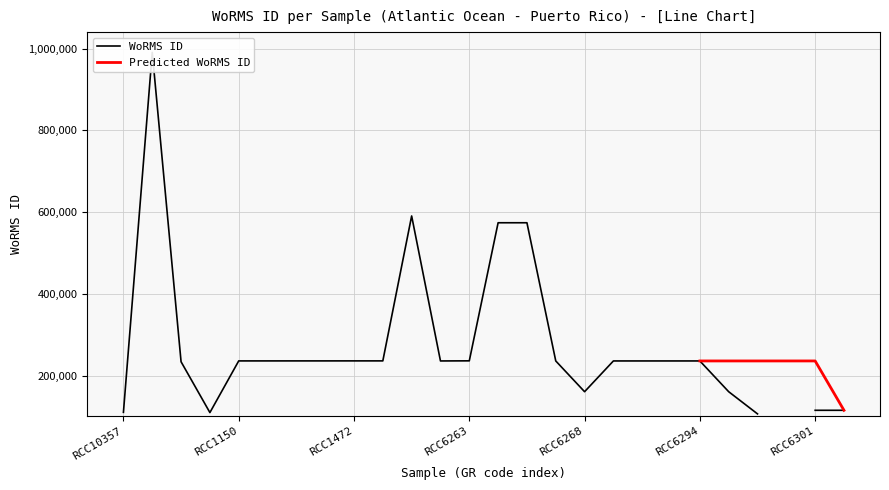

Read the value at RCC6301, to the nearest 10.

235830